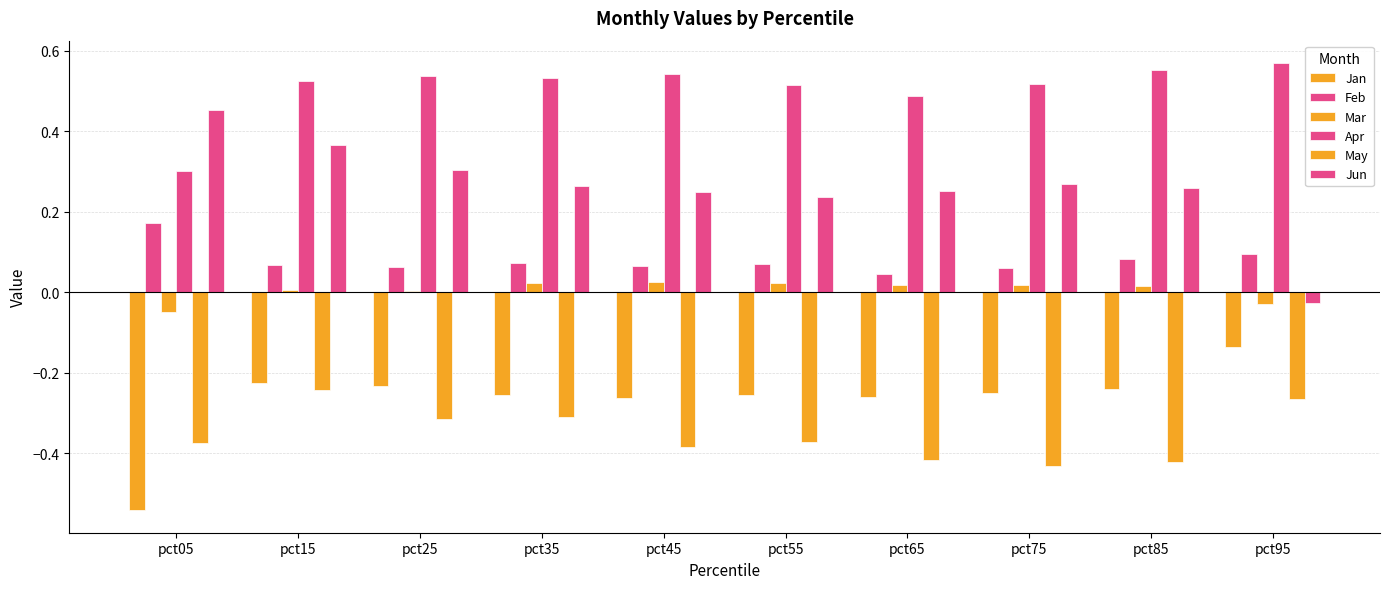

Reading left to right, extract all data points from this chart.

Jan: -0.5	-0.2	-0.2	-0.3	-0.3	-0.3	-0.3	-0.2	-0.2	-0.1
Feb: 0.2	0.1	0.1	0.1	0.1	0.1	0.0	0.1	0.1	0.1
Mar: -0.0	0.0	0.0	0.0	0.0	0.0	0.0	0.0	0.0	-0.0
Apr: 0.3	0.5	0.5	0.5	0.5	0.5	0.5	0.5	0.6	0.6
May: -0.4	-0.2	-0.3	-0.3	-0.4	-0.4	-0.4	-0.4	-0.4	-0.3
Jun: 0.5	0.4	0.3	0.3	0.2	0.2	0.3	0.3	0.3	-0.0